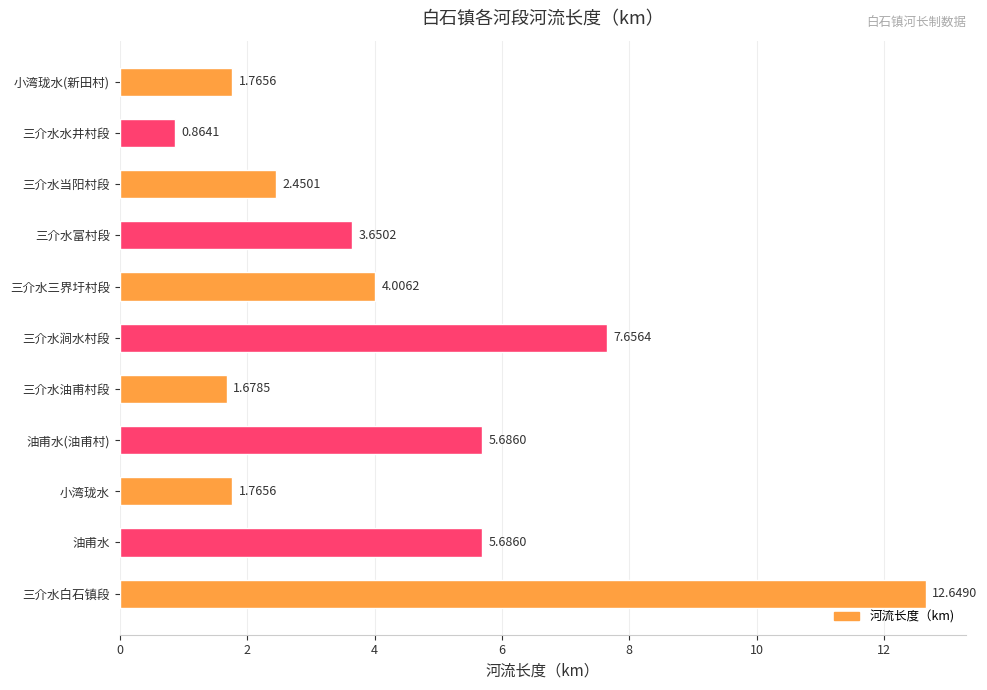

What is the sum of all values?

47.9